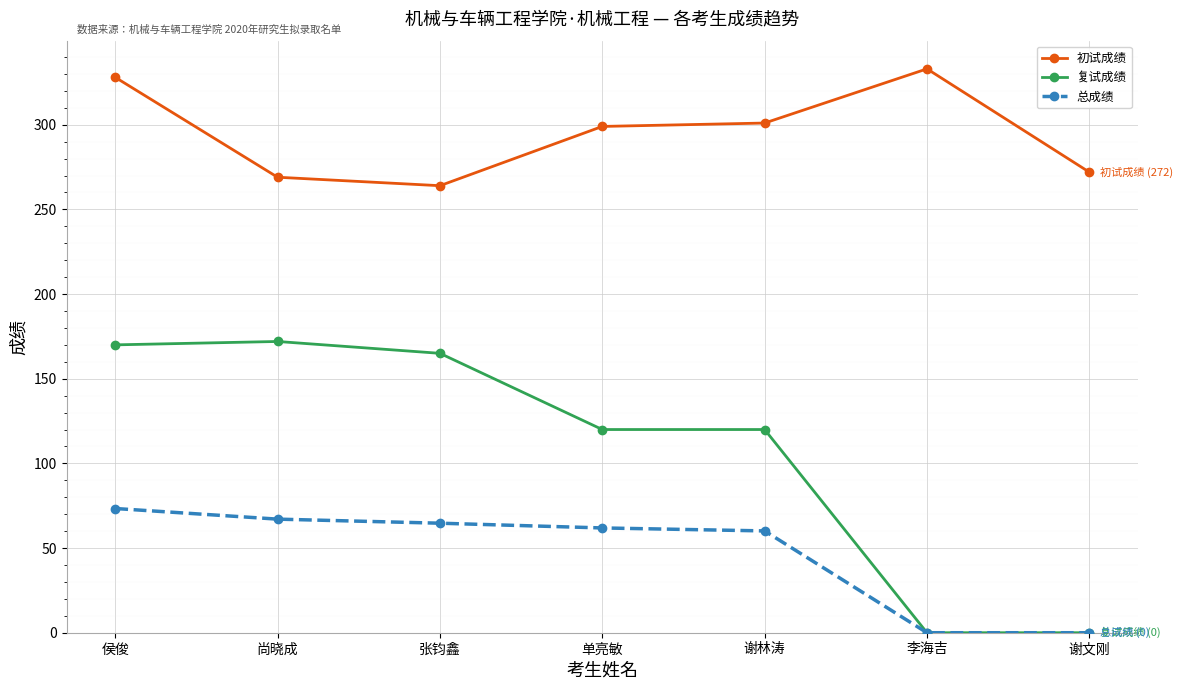

What is the difference between the highest and lowest values at 李海吉?

333.0